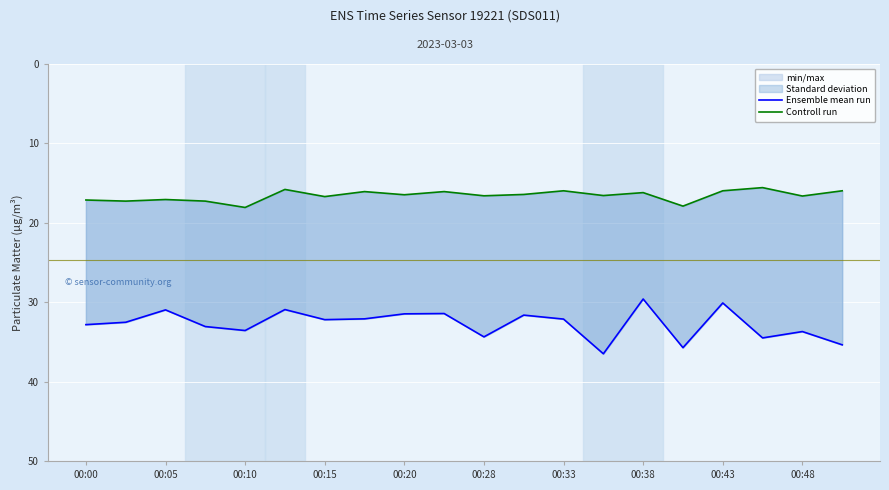

Where is the first local minimum for Controll run?

00:05